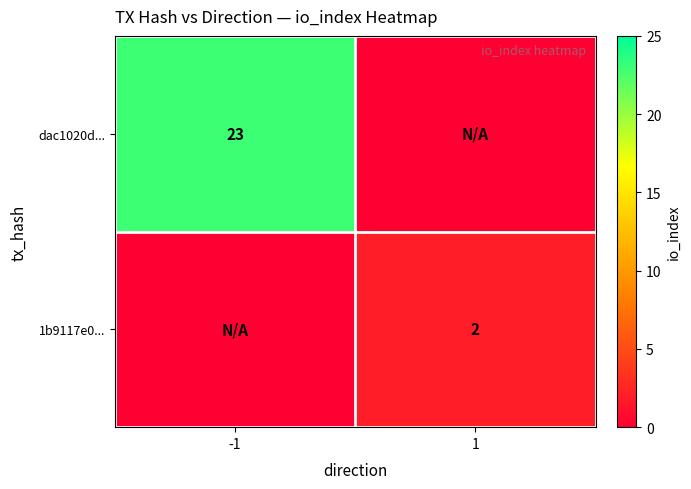

Between 1 and -1, which is larger?

-1